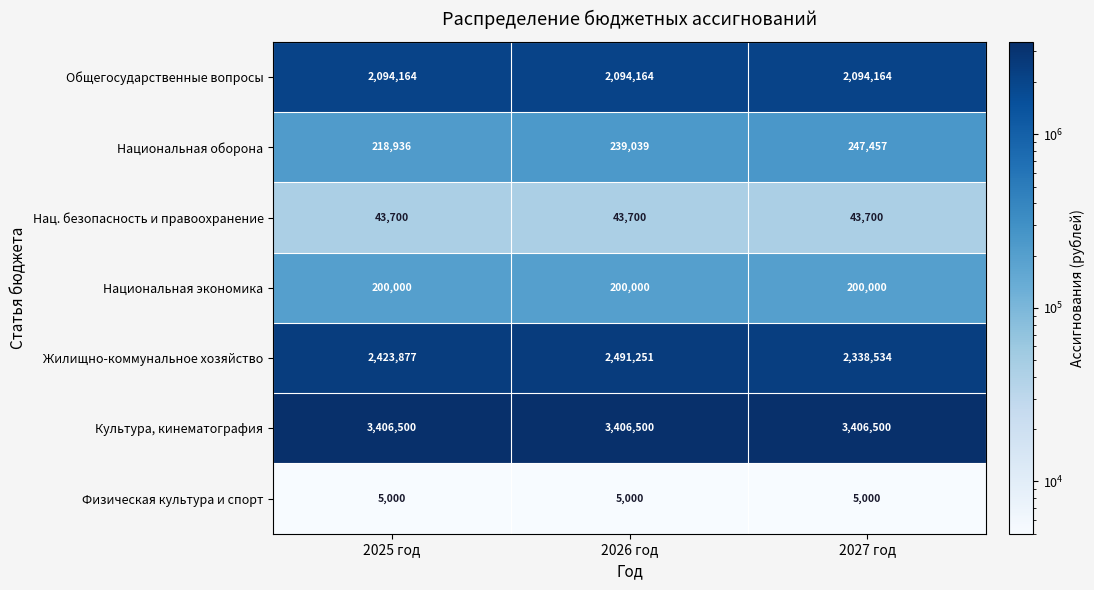

What is the smallest value displayed?

5000